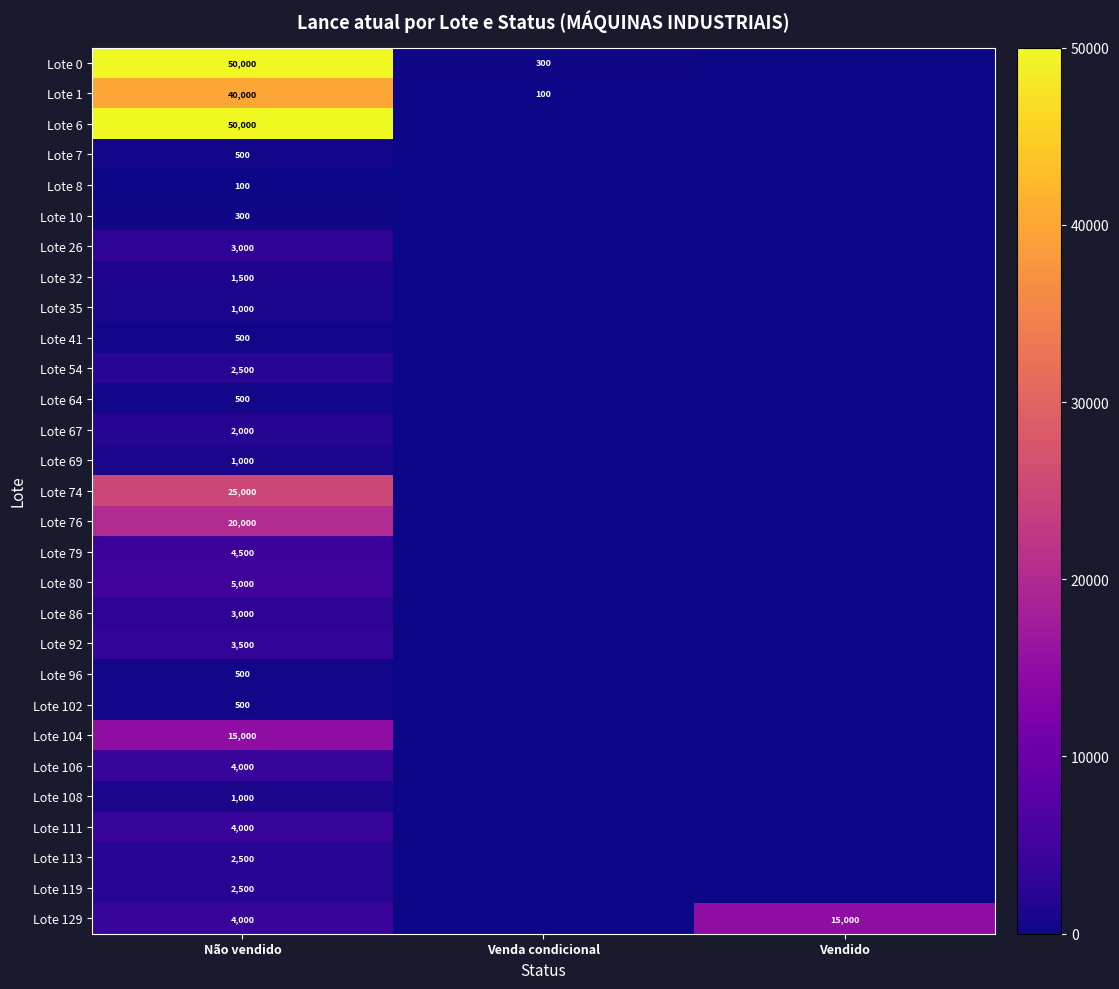

Between Venda condicional and Vendido, which is larger?

Venda condicional